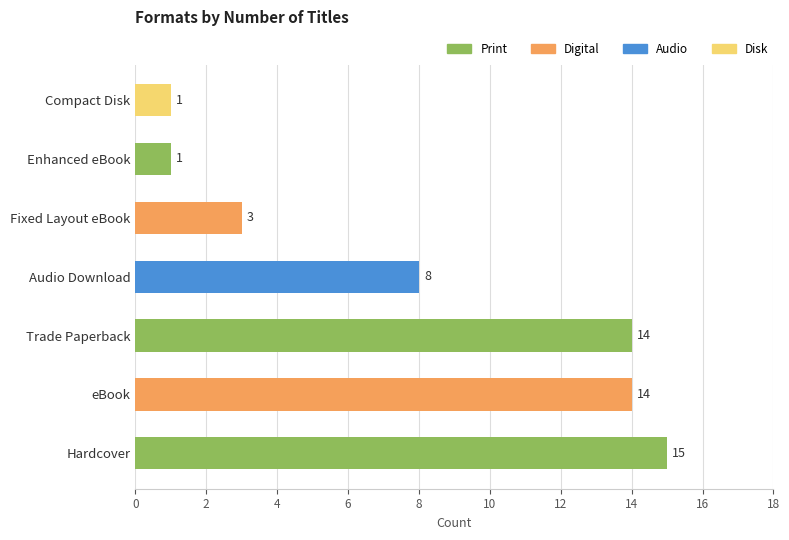

Between Enhanced eBook and Hardcover, which is larger?

Hardcover